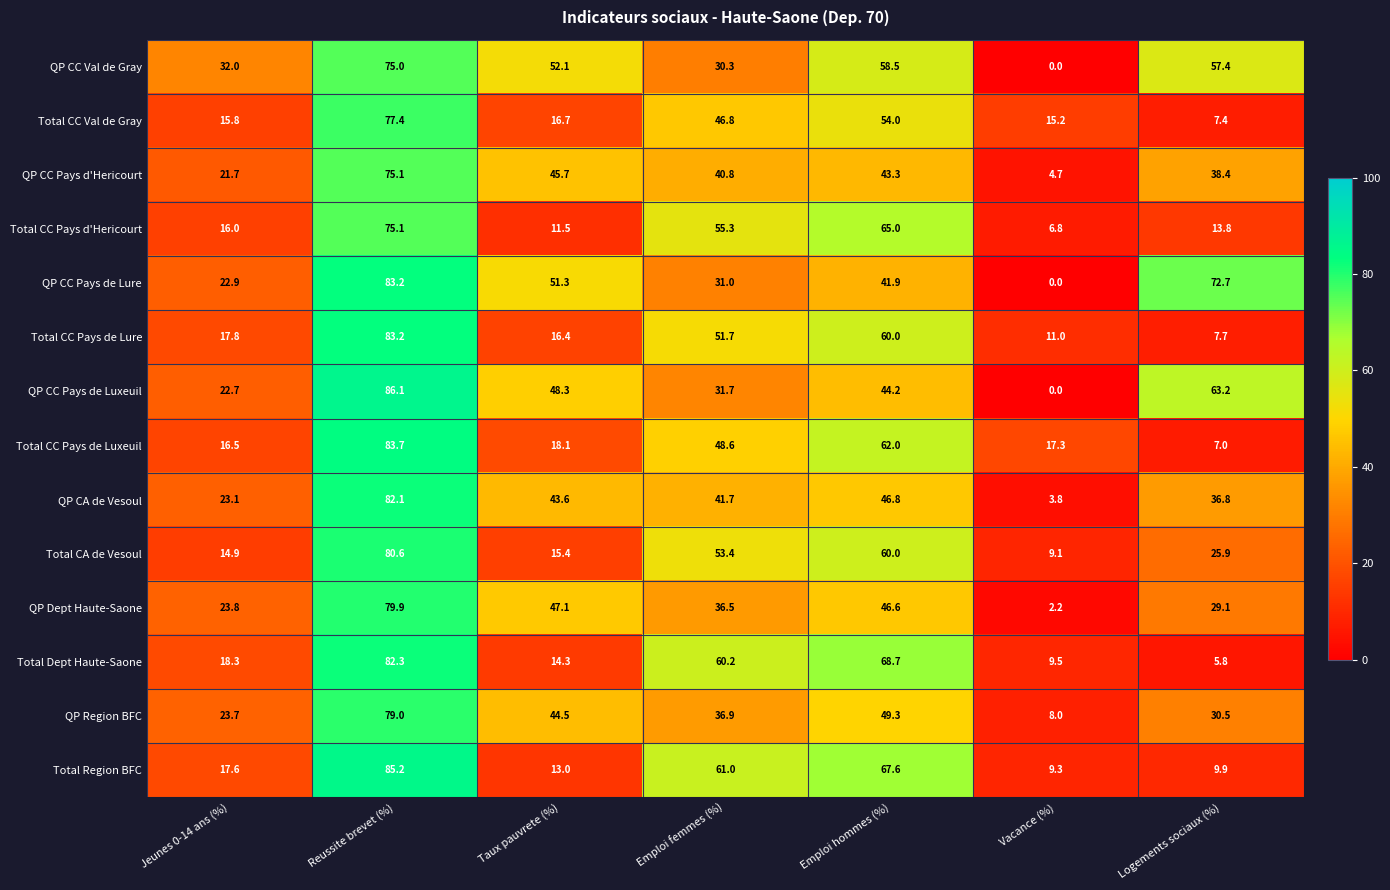

The QP CC Pays de Lure series shows 22.9 at Jeunes 0-14 ans (%). True or false?

True